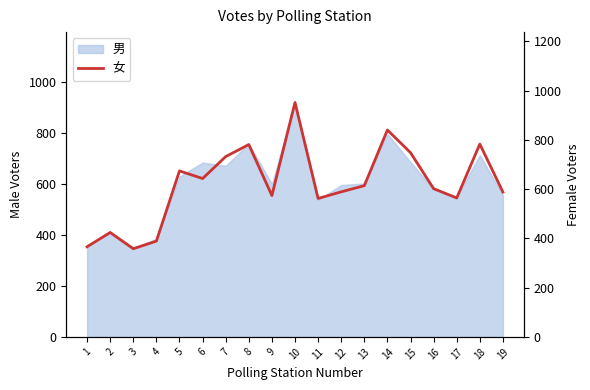

The value at 10 is 952. True or false?

True